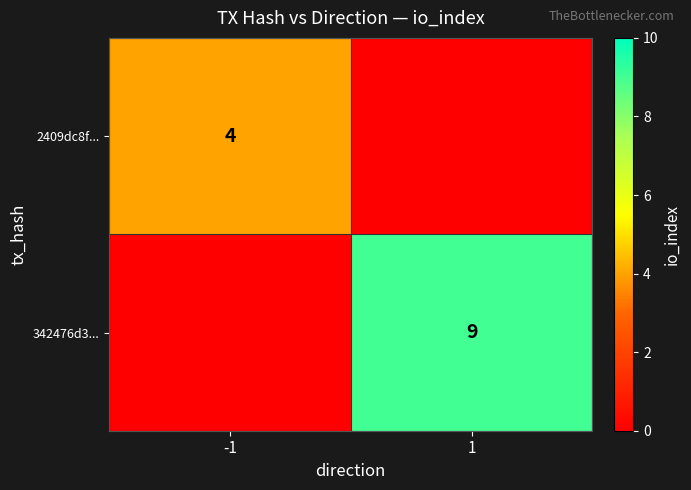

Which has a higher value, 1 or -1?

-1